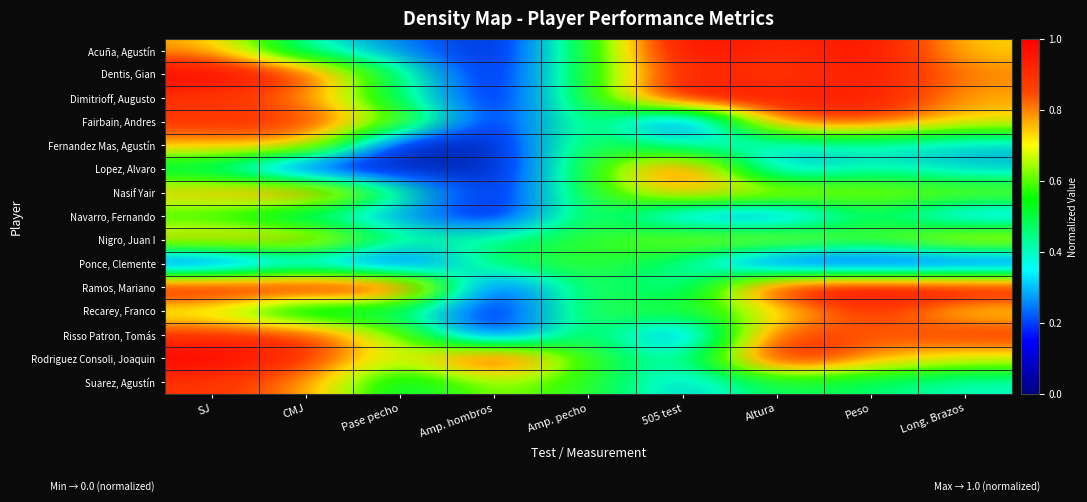

Count the number of data series in this chart.

15